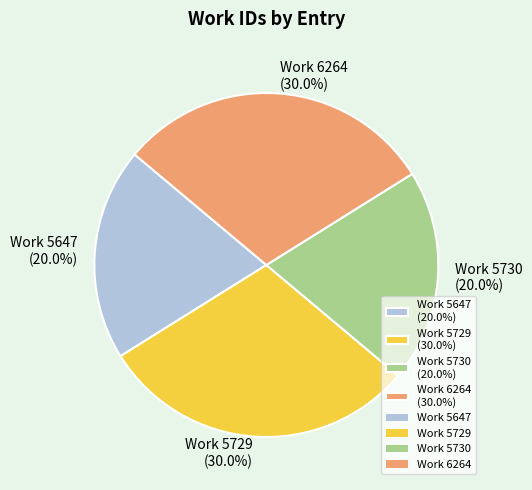

How many slices are in this pie chart?

4